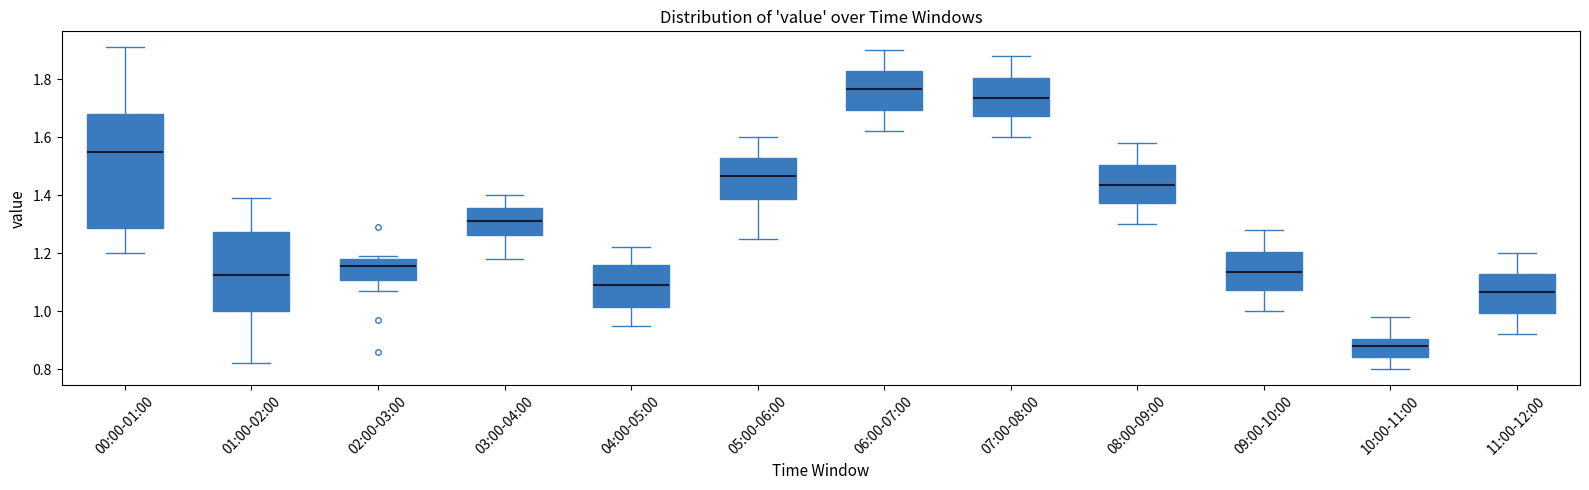

Reading left to right, transcribe this box plot: for each box, give where its median line is, the range the box spans, and where its two whiskers end, as read against the y-axis. The values are not printed on the chart, so give them approximately, as read against the axis.

00:00-01:00: median 1.56, box 1.28 to 1.68, whiskers 1.20 to 1.92
01:00-02:00: median 1.12, box 1.00 to 1.28, whiskers 0.82 to 1.40
02:00-03:00: median 1.16, box 1.10 to 1.18, whiskers 1.08 to 1.20
03:00-04:00: median 1.32, box 1.26 to 1.36, whiskers 1.18 to 1.40
04:00-05:00: median 1.10, box 1.02 to 1.16, whiskers 0.96 to 1.22
05:00-06:00: median 1.46, box 1.38 to 1.52, whiskers 1.26 to 1.60
06:00-07:00: median 1.76, box 1.70 to 1.82, whiskers 1.62 to 1.90
07:00-08:00: median 1.74, box 1.68 to 1.80, whiskers 1.60 to 1.88
08:00-09:00: median 1.44, box 1.38 to 1.50, whiskers 1.30 to 1.58
09:00-10:00: median 1.14, box 1.08 to 1.20, whiskers 1.00 to 1.28
10:00-11:00: median 0.88, box 0.84 to 0.90, whiskers 0.80 to 0.98
11:00-12:00: median 1.06, box 1.00 to 1.12, whiskers 0.92 to 1.20